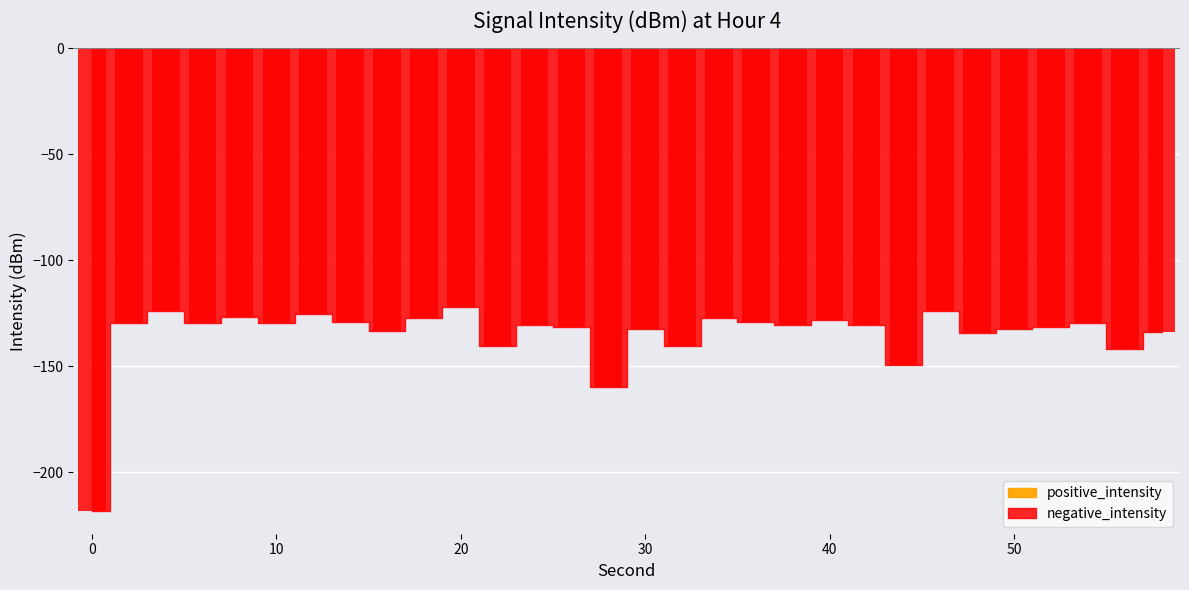

What is the minimum value shown in the chart?

-218.0